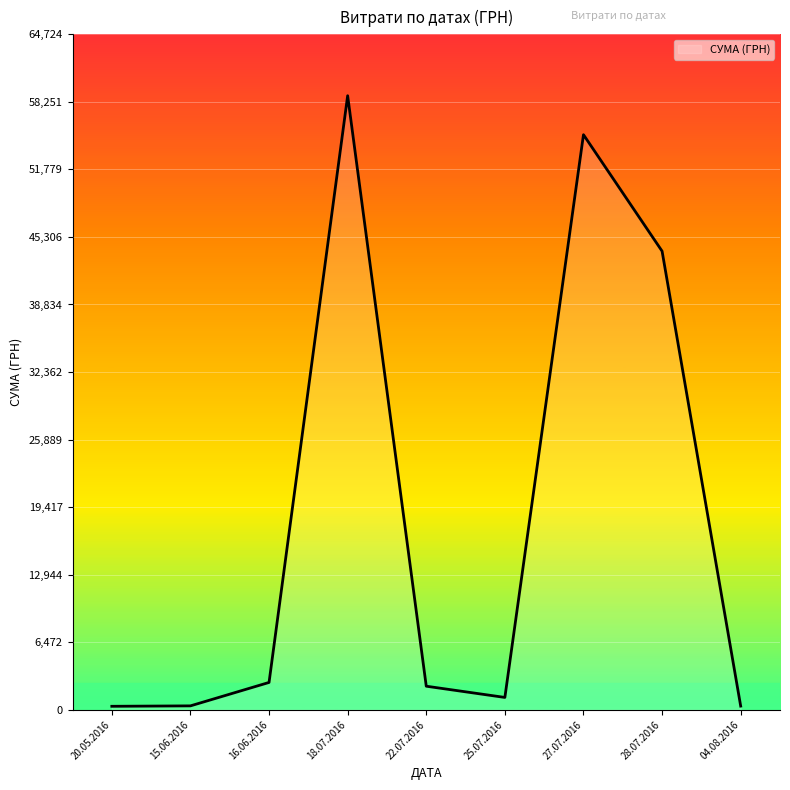

True or false: the data shows 2255.2 at 22.07.2016.

True